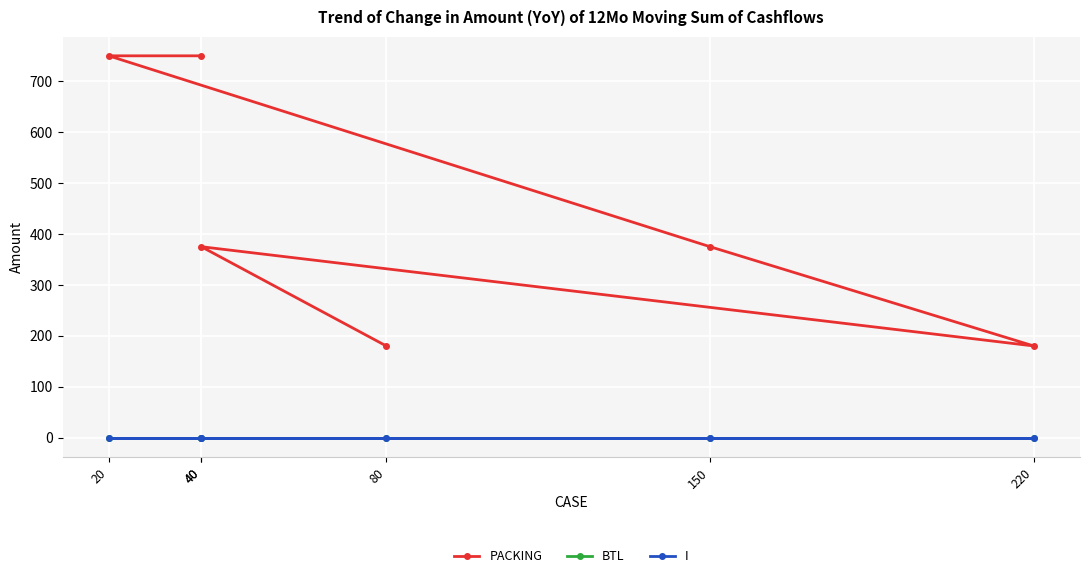

Which has a higher value, 80 or 150?

150